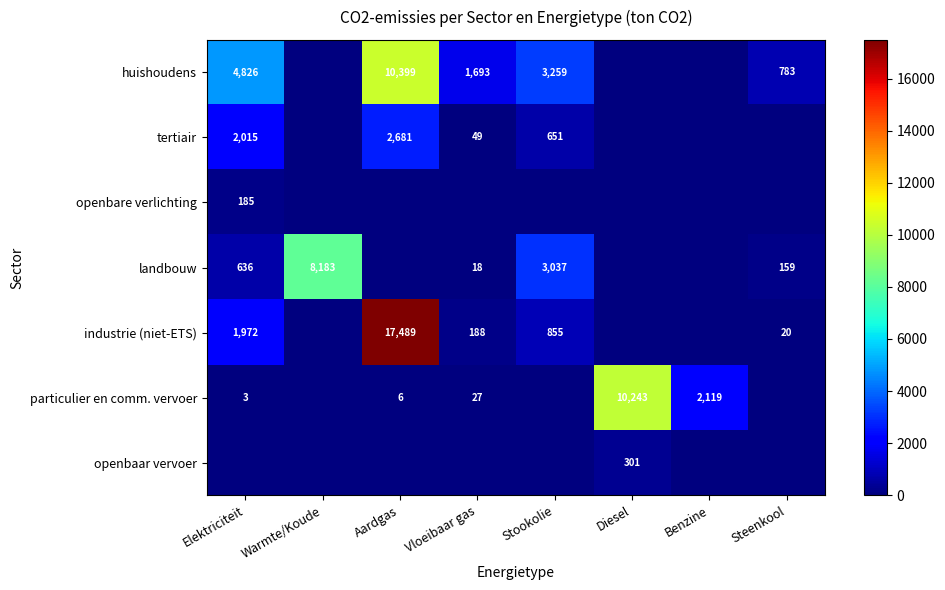

The value of particulier en comm. vervoer at Vloeibaar gas is 16. True or false?

False